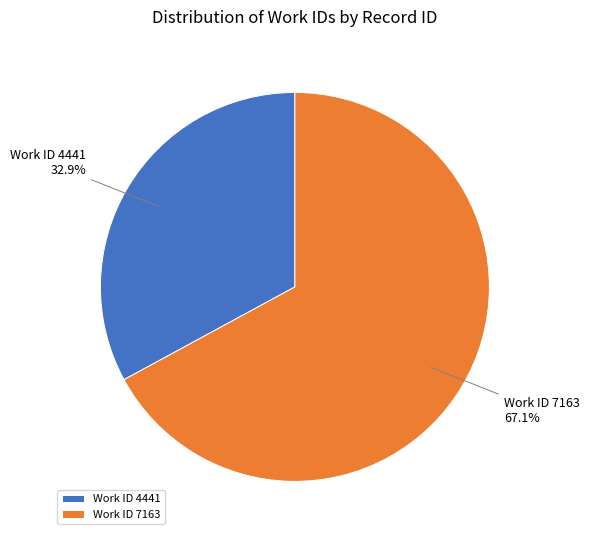

Is Work ID 7163 the majority of the pie?

Yes